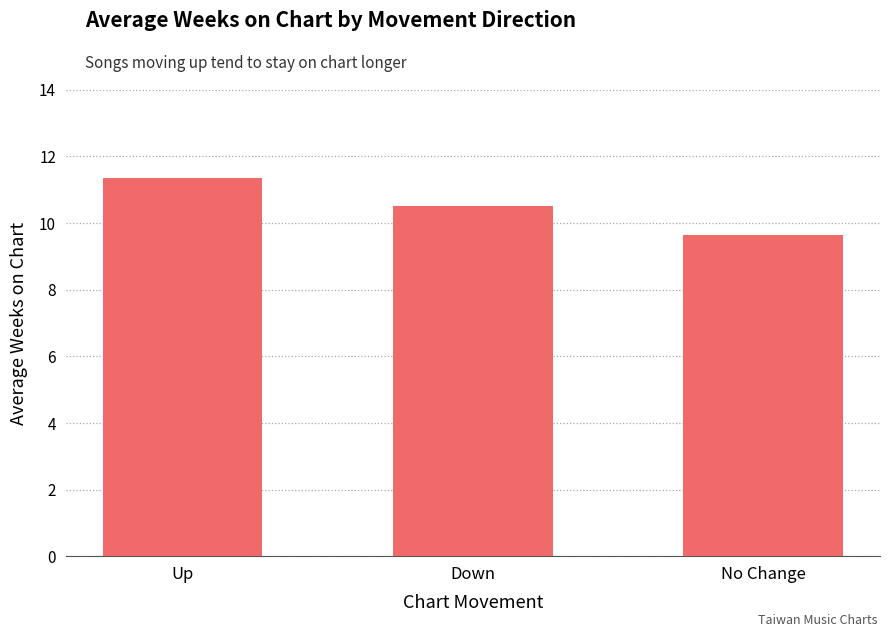

How many bars are there in total?

3